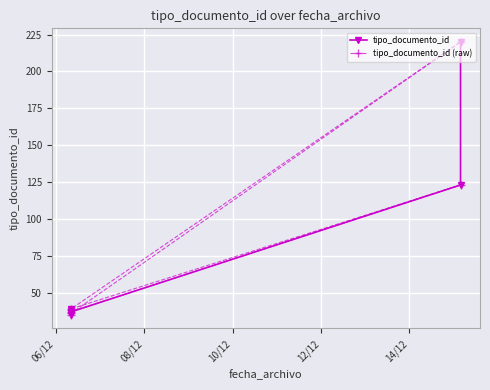

True or false: tipo_documento_id and tipo_documento_id (raw) cross at least once.

False